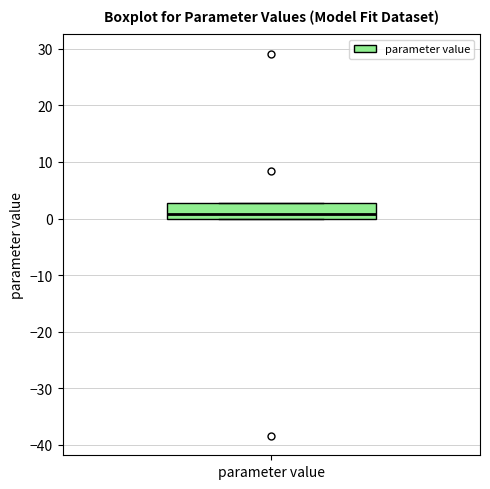

Where is the upper edge of the box for parameter value on the y-axis? The values are not printed on the chart, so give them approximately, as read against the axis.

3